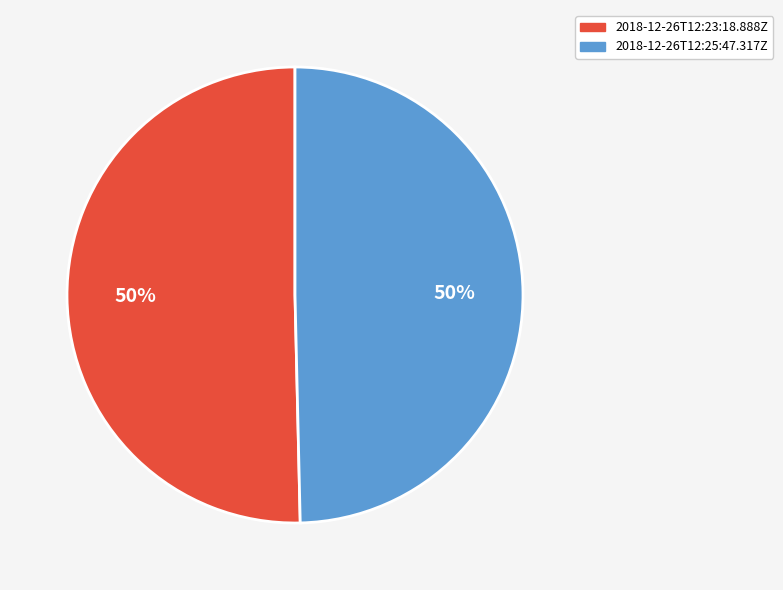

What is the ratio of the value at 2018-12-26T12:25:47.317Z to the value at 2018-12-26T12:23:18.888Z?

1.0